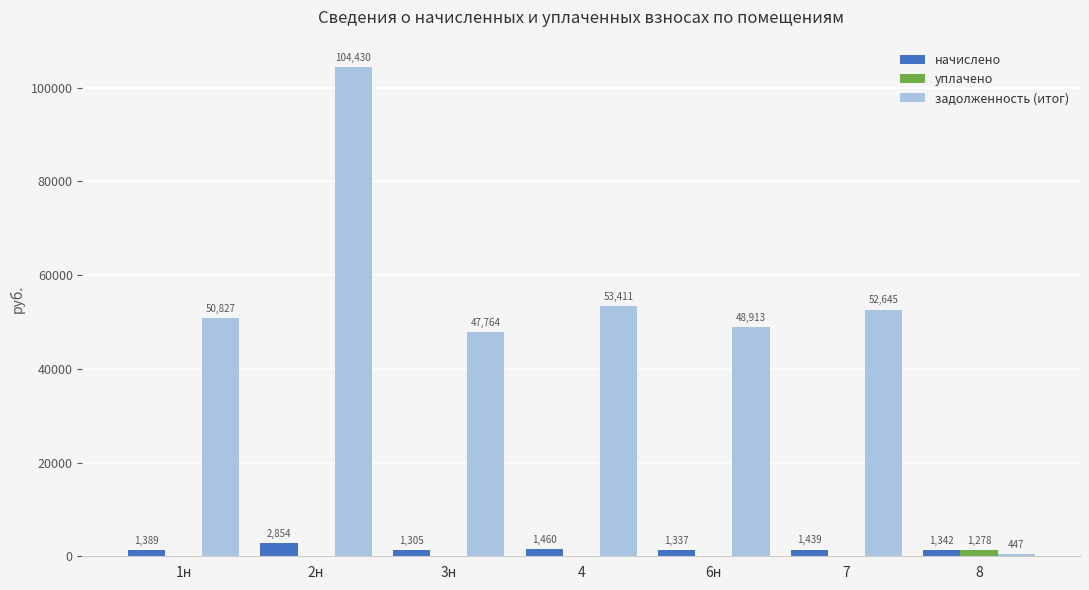

Count the number of categories in the chart.

7